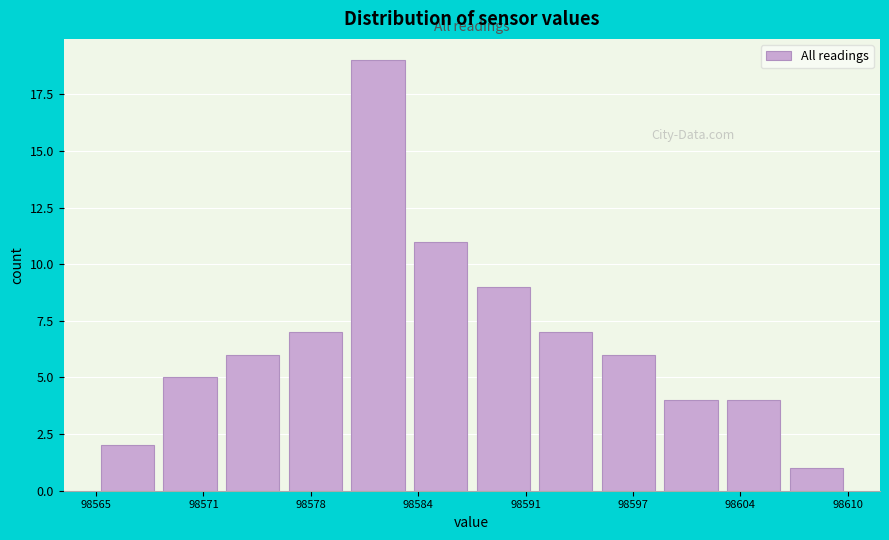

Around what value on the x-axis is the tallest bar? Give the approximate position of its centre, as read against the axis.

98582